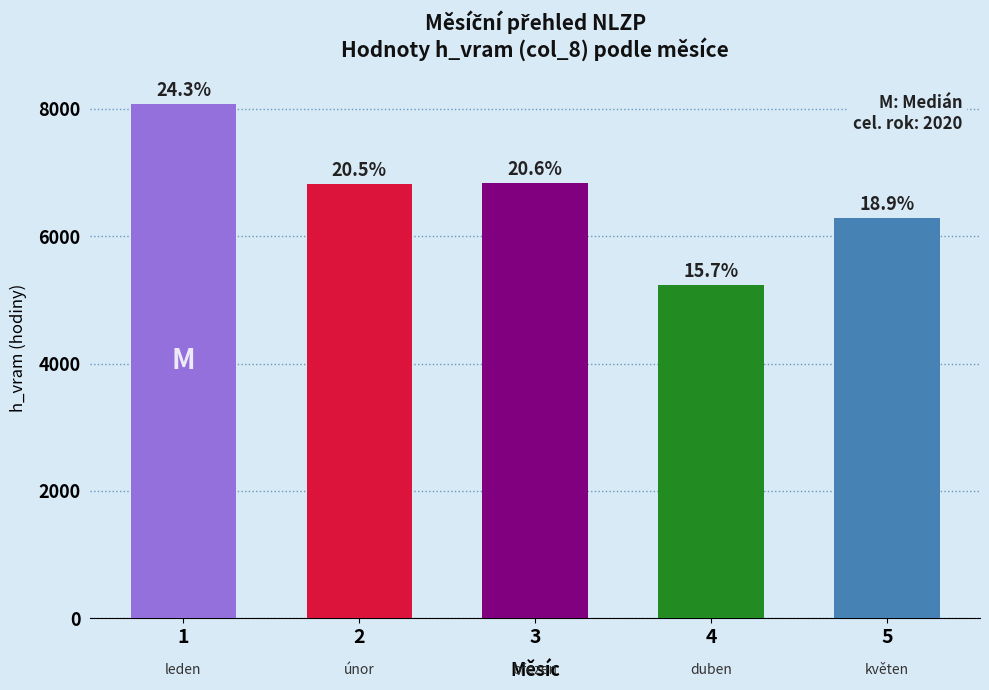

What is the sum of all values?

33274.2